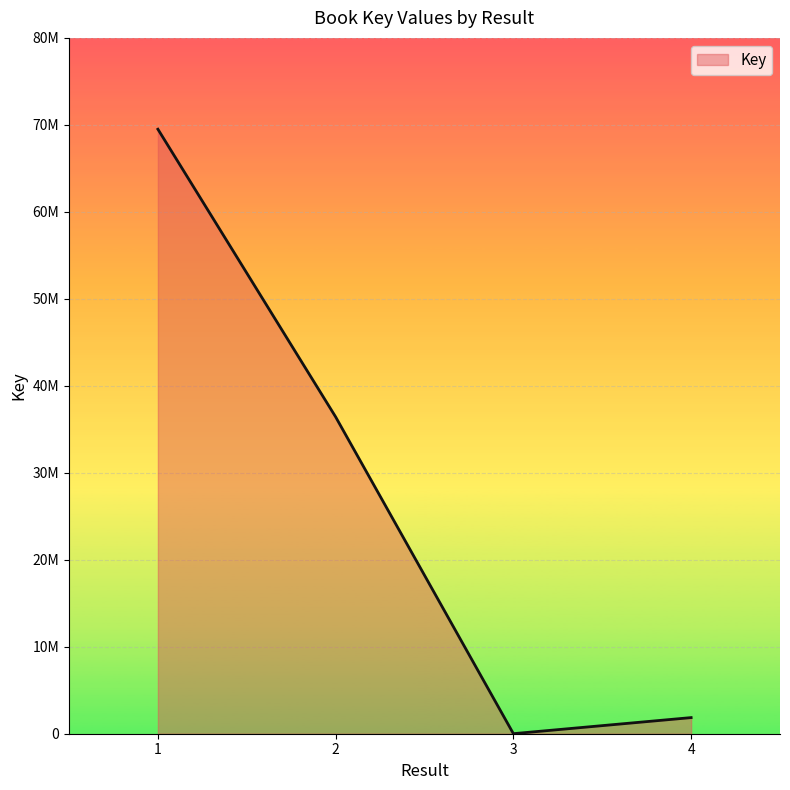

How many interior local valleys (lower than both neighbors) does the data have?

1